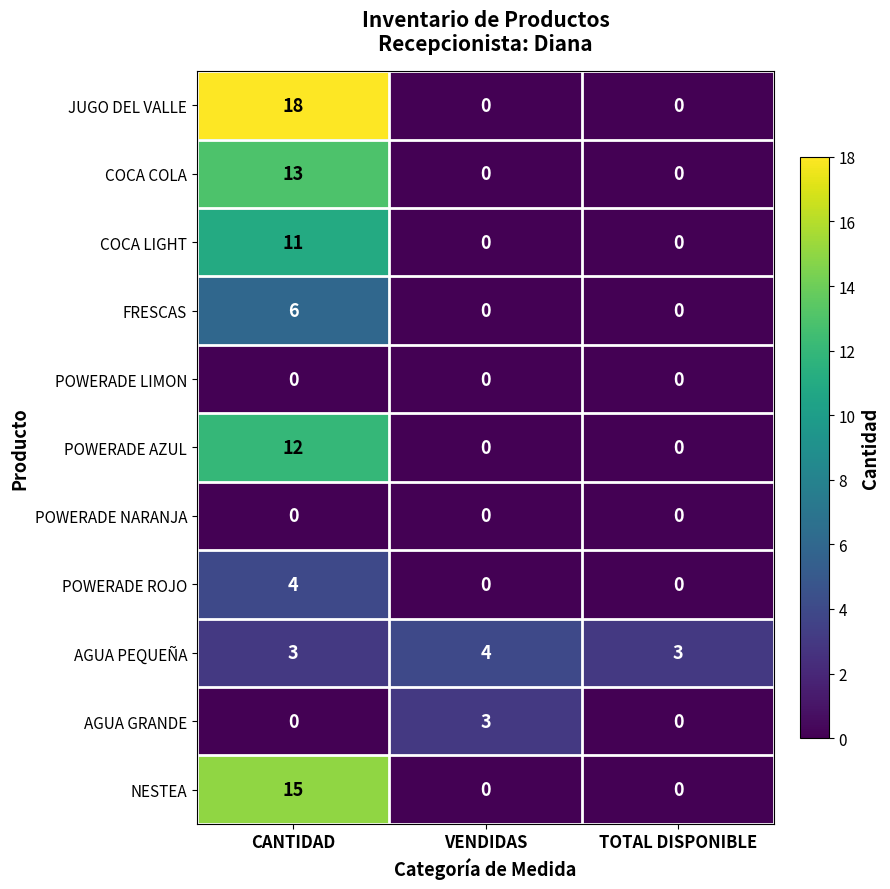

What is the spread (max minus min) of values at VENDIDAS?

4